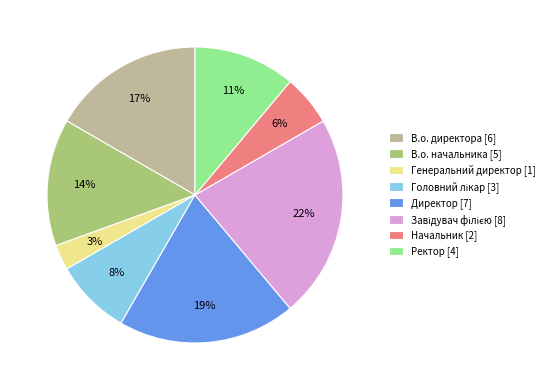

Is the sum of В.о. директора [6] and Генеральний директор [1] greater than half?

No